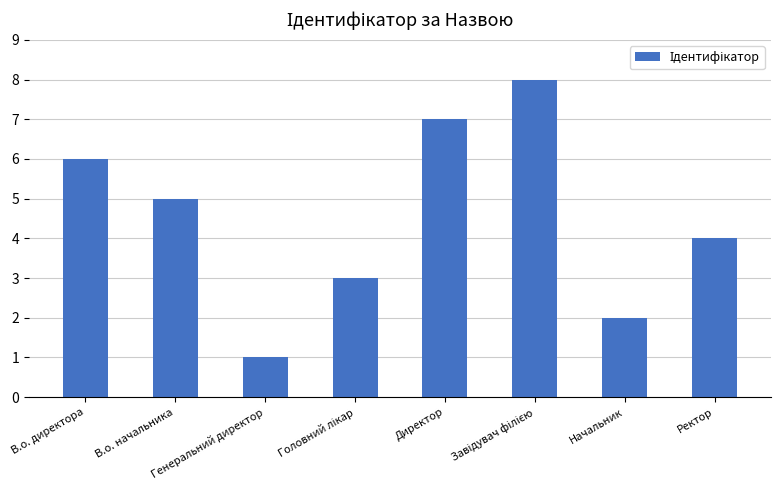

What is the sum of all values?

36